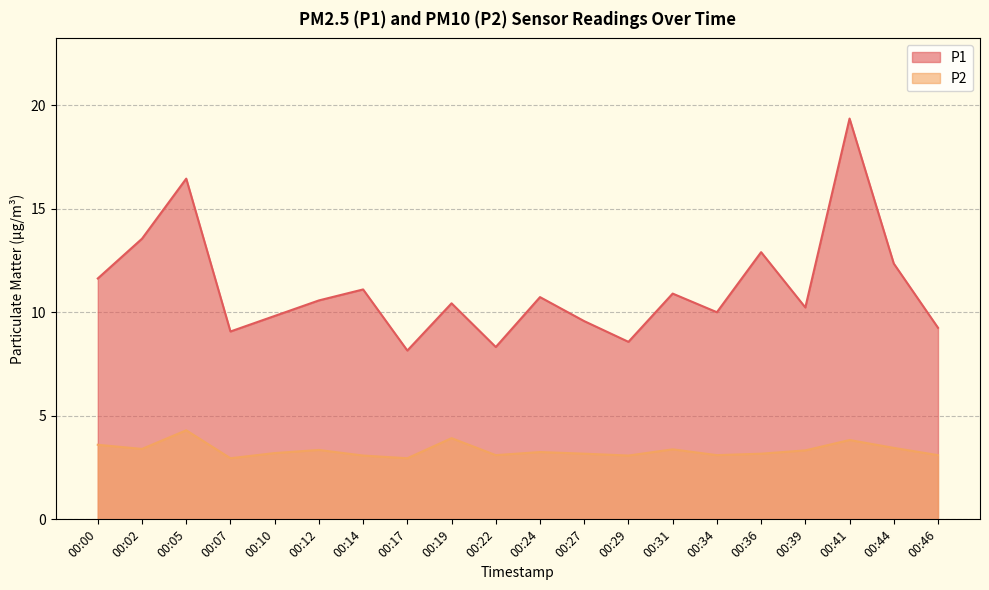

Read the P2 value at 00:07.

3.0